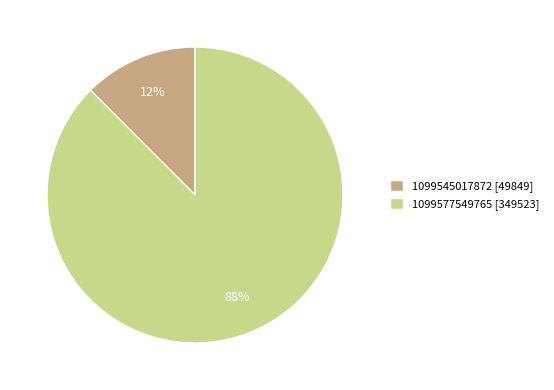

To the nearest percent, what portion does 1099545017872 represent?

12%